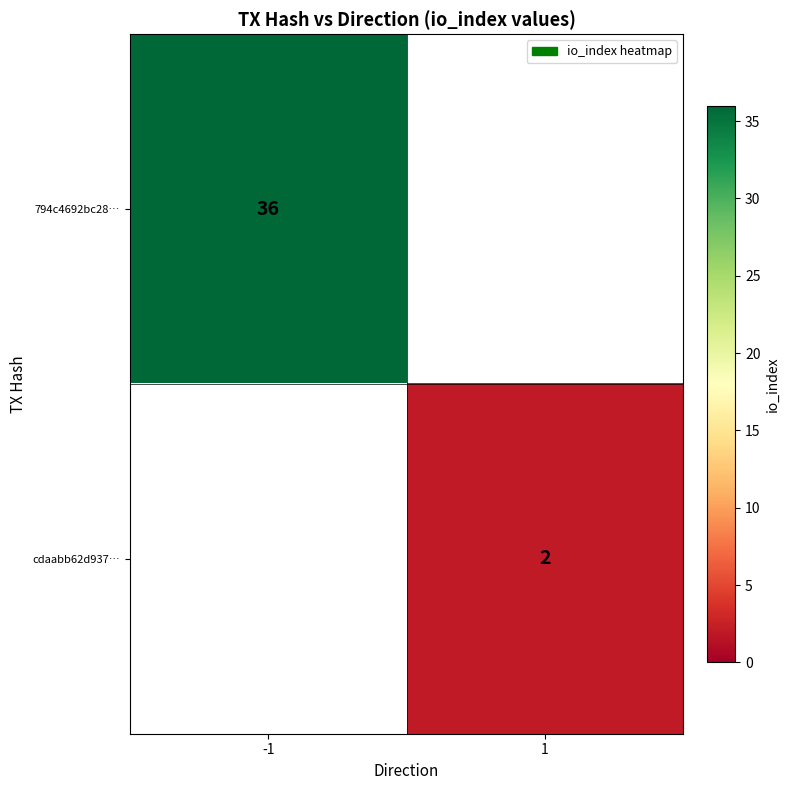

How many categories are shown in the chart?

2